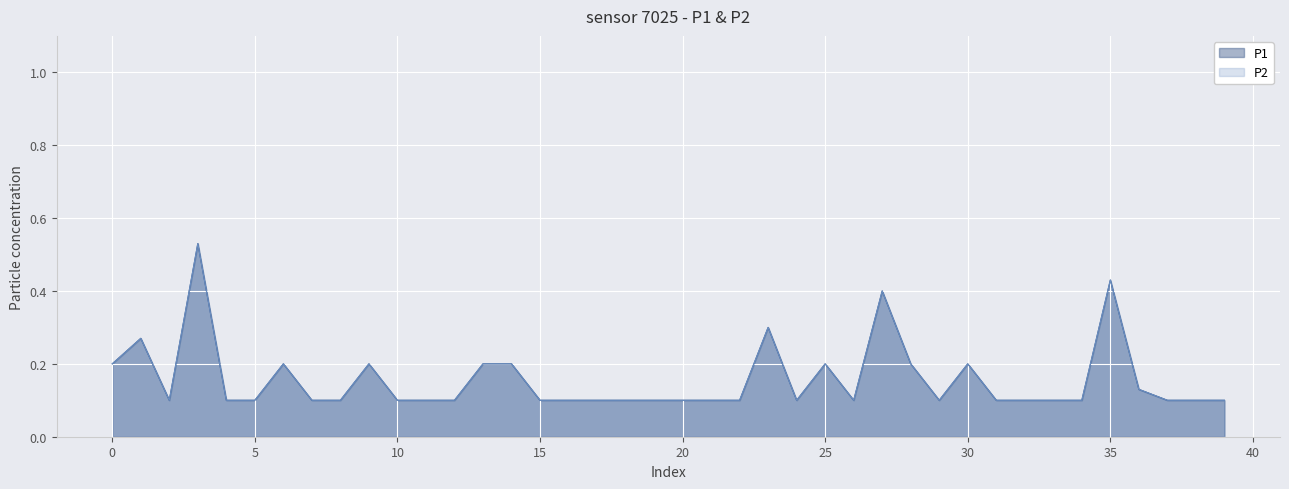

In P2, how many points are higher than both neighbors (excluding endpoints)?

9